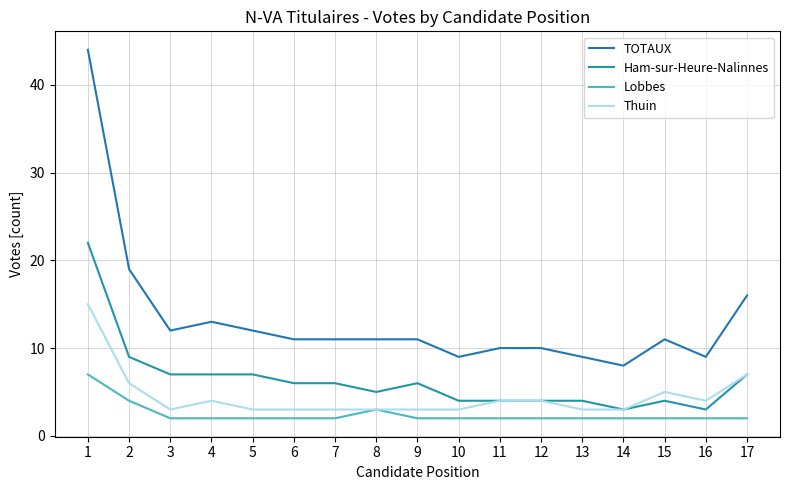

What are all the series names shown in the legend?

TOTAUX, Ham-sur-Heure-Nalinnes, Lobbes, Thuin